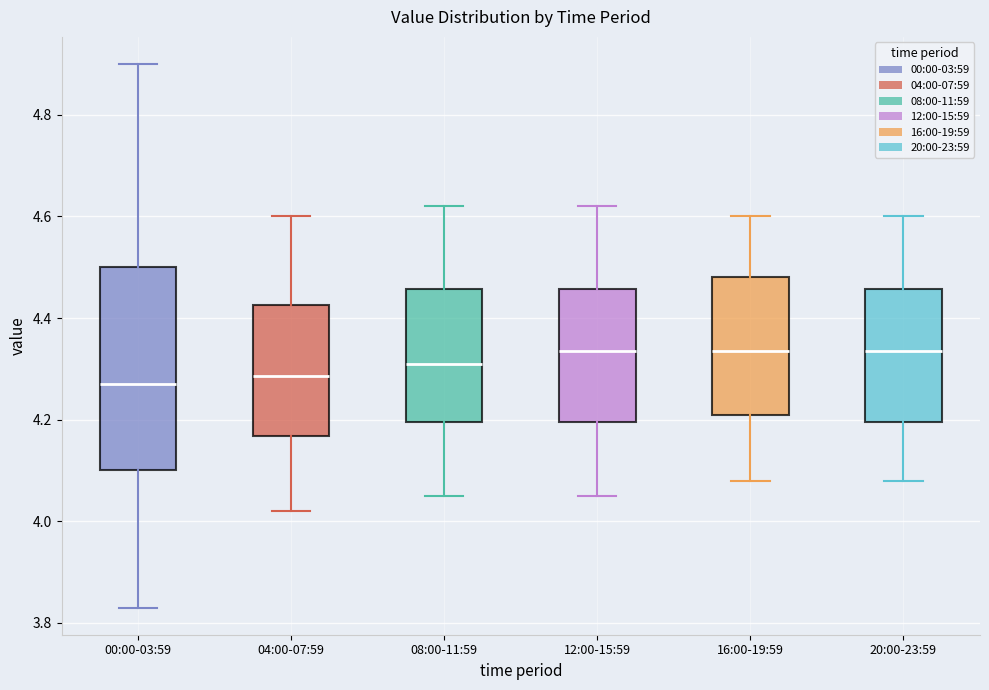

Reading left to right, transcribe this box plot: for each box, give where its median line is, the range the box spans, and where its two whiskers end, as read against the y-axis. The values are not printed on the chart, so give them approximately, as read against the axis.

00:00-03:59: median 4.28, box 4.10 to 4.50, whiskers 3.84 to 4.90
04:00-07:59: median 4.28, box 4.16 to 4.42, whiskers 4.02 to 4.60
08:00-11:59: median 4.32, box 4.20 to 4.46, whiskers 4.06 to 4.62
12:00-15:59: median 4.34, box 4.20 to 4.46, whiskers 4.06 to 4.62
16:00-19:59: median 4.34, box 4.22 to 4.48, whiskers 4.08 to 4.60
20:00-23:59: median 4.34, box 4.20 to 4.46, whiskers 4.08 to 4.60